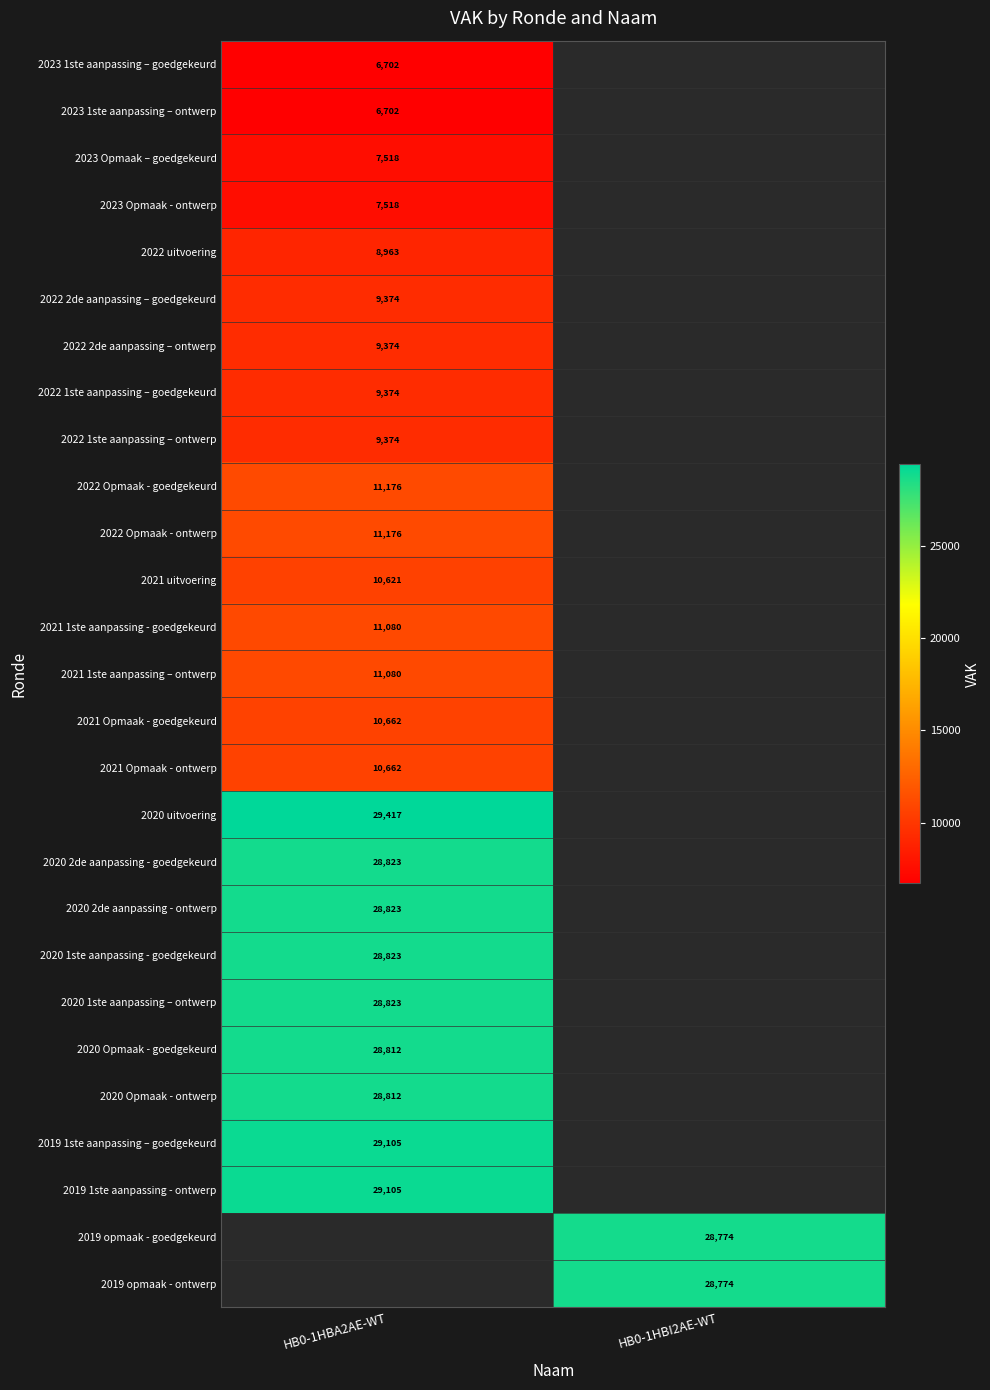

True or false: 2021 Opmaak - goedgekeurd has a value of 10662 at HB0-1HBA2AE-WT.

True